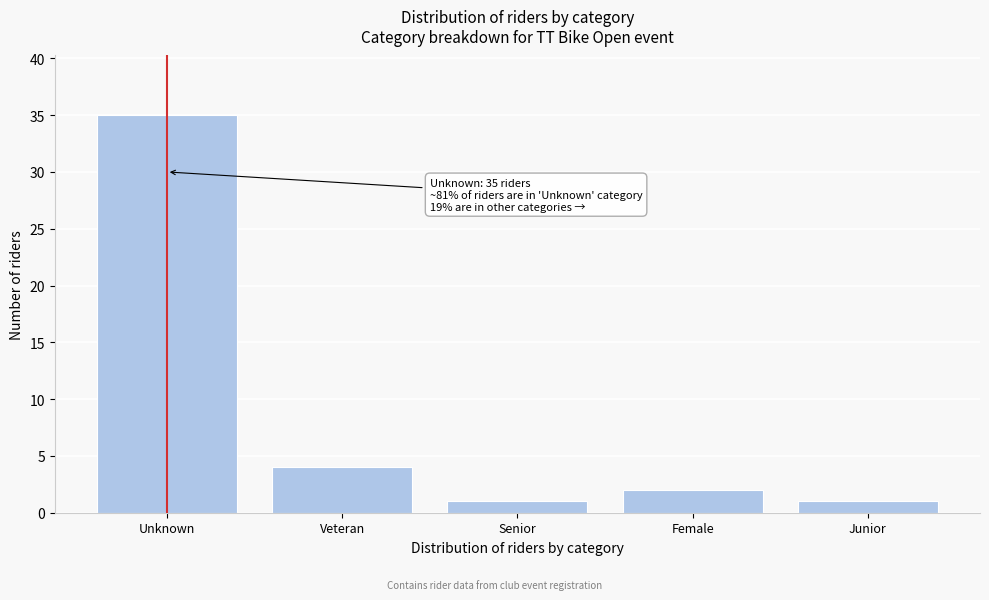

Reading left to right, extract all data points from this chart.

Unknown=35	Veteran=4	Senior=1	Female=2	Junior=1